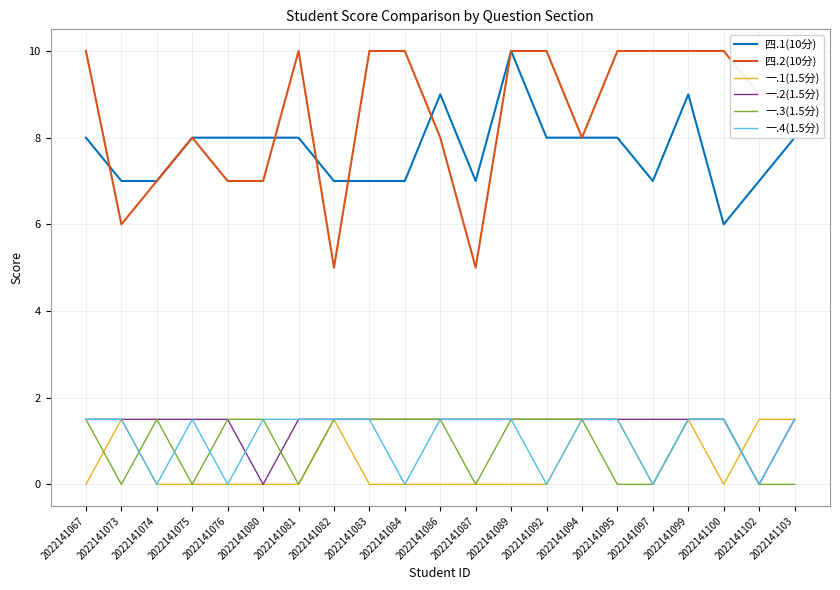

True or false: 一.1(1.5分) and 一.2(1.5分) cross at least once.

True